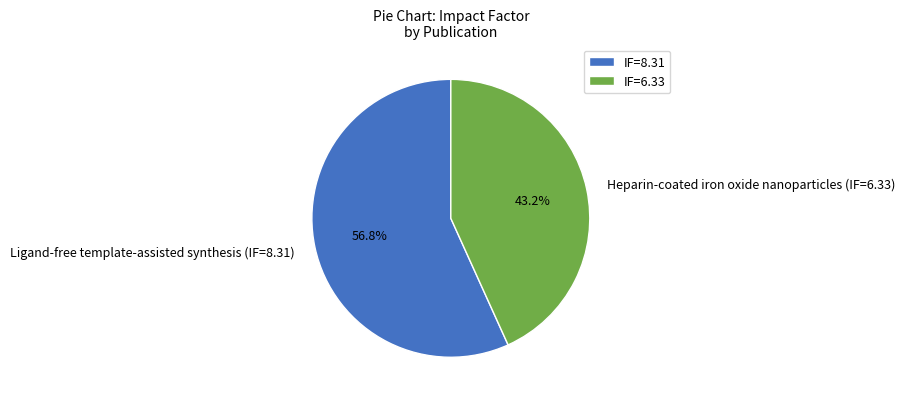

The Ligand-free template-assisted synthesis (IF=8.31) slice represents 57% of the pie. True or false?

True